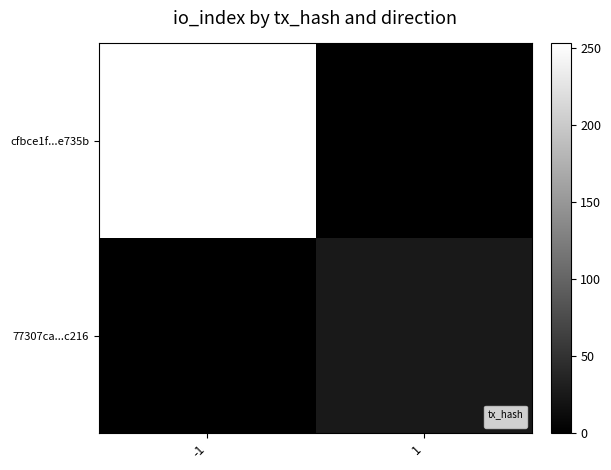

What is the difference between the 77307ca...c216 values at -1 and 1?

25